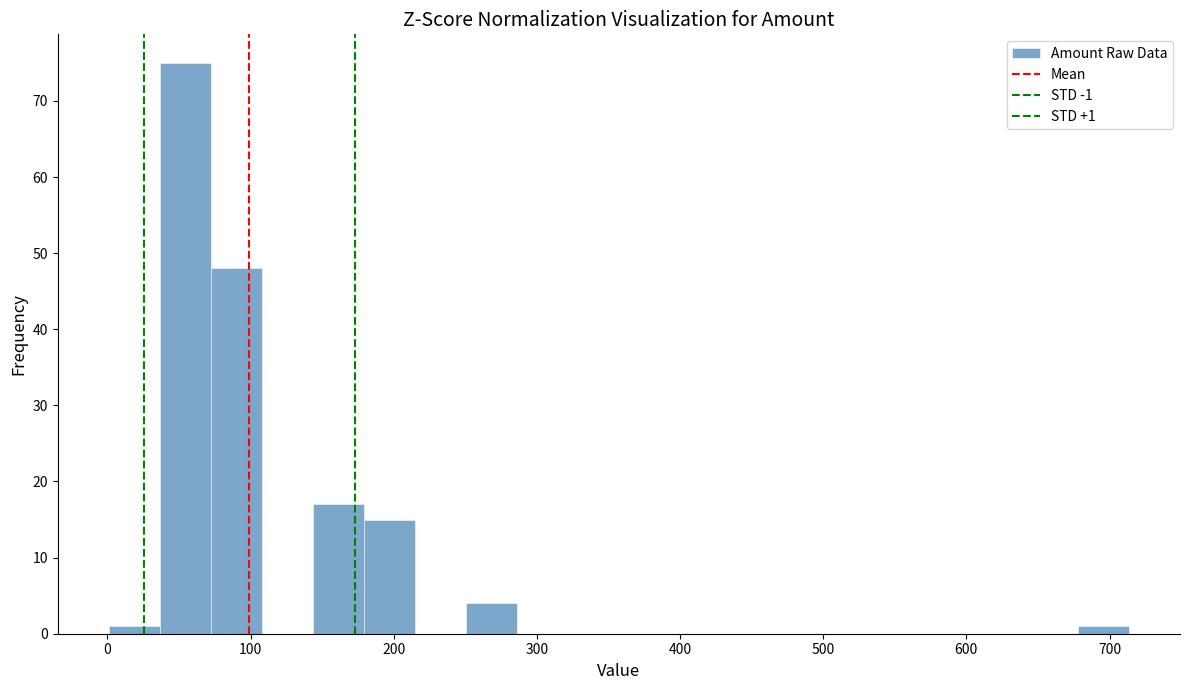

Around what value on the x-axis is the tallest bar? Give the approximate position of its centre, as read against the axis.

50